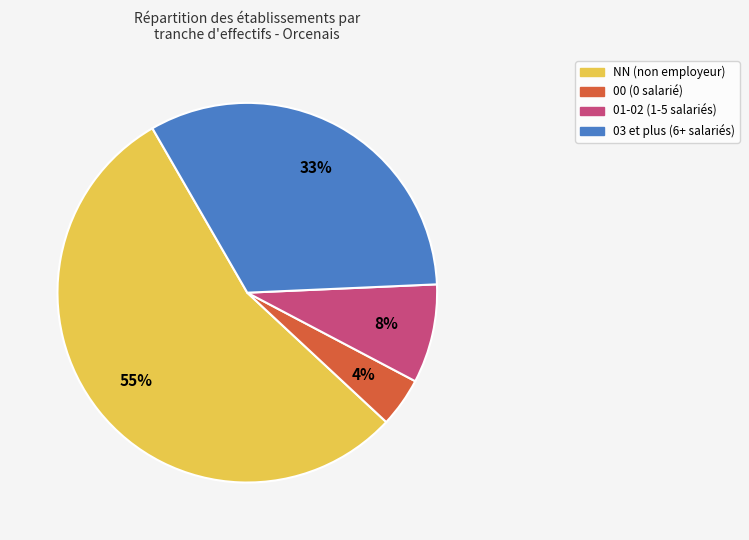

To the nearest percent, what is the difference between the NN and 00 slice percentages?

51%